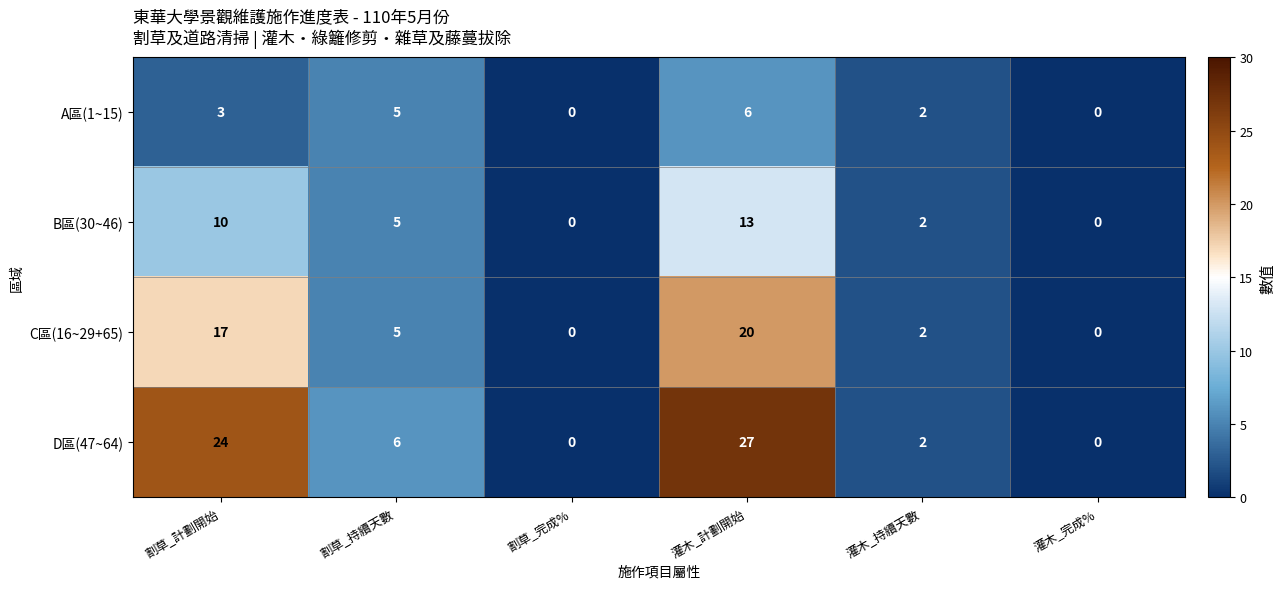

At which category is the sum across all series the highest?

灌木_計劃開始